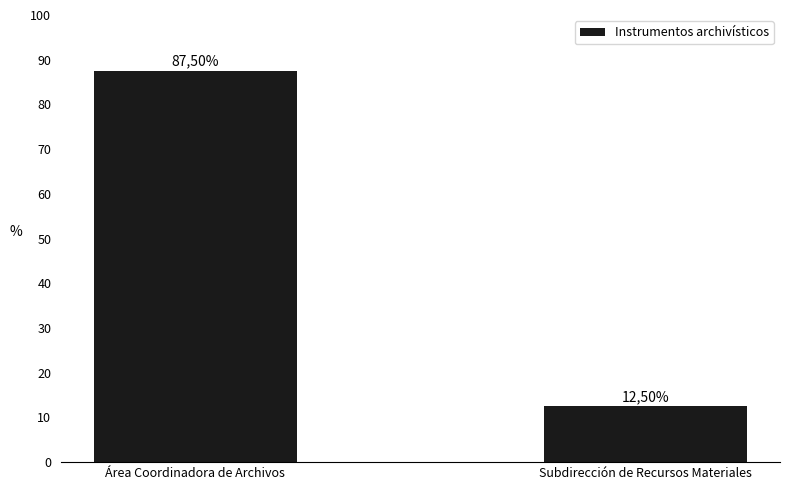

Are the bars horizontal?

No